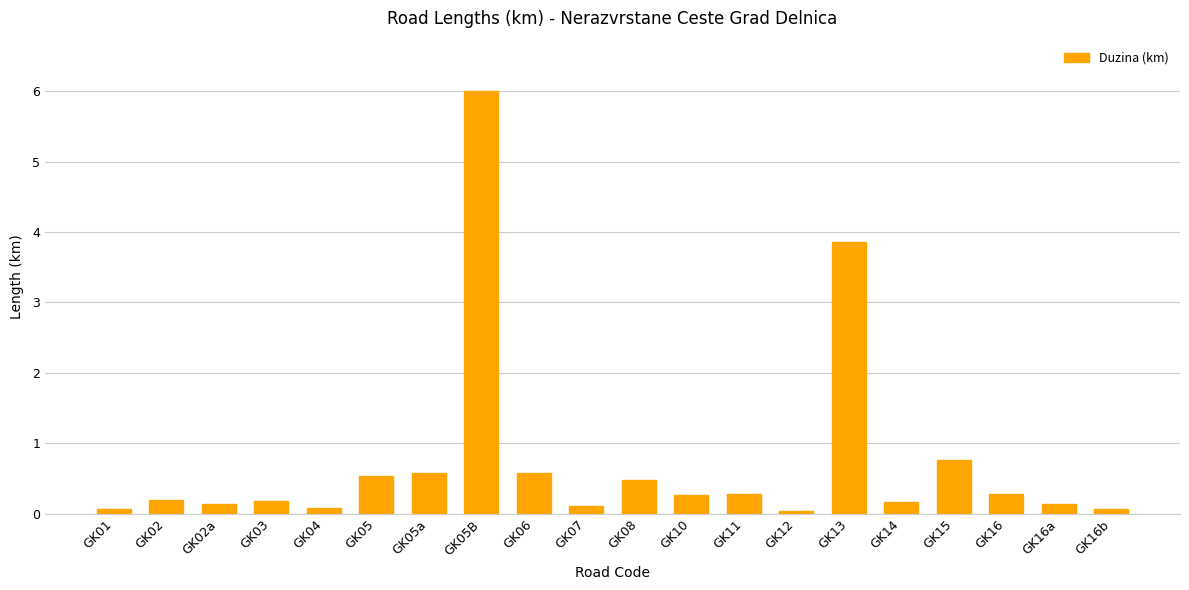

What is the approximate value at GK13?

3.9